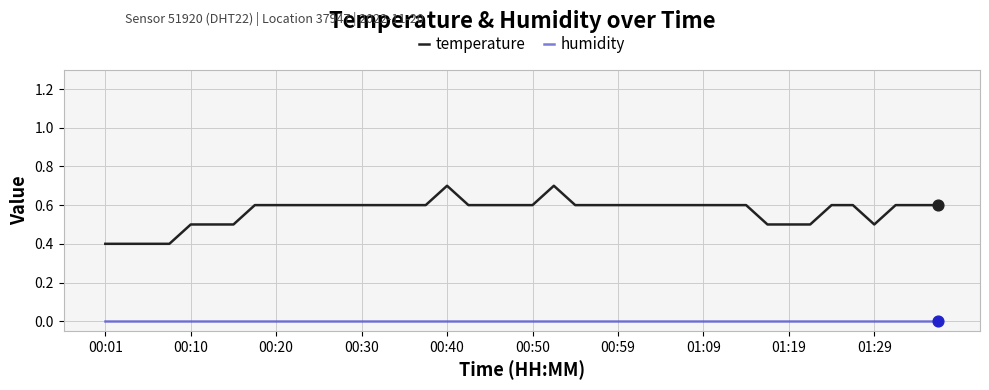

At how many categories does at least one series exceed 0?

40